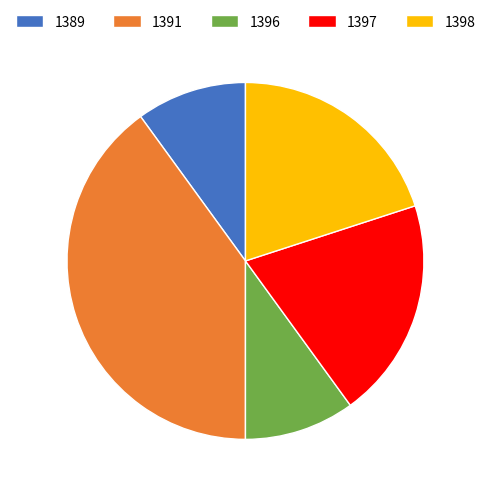

Which slice is the largest?

1391